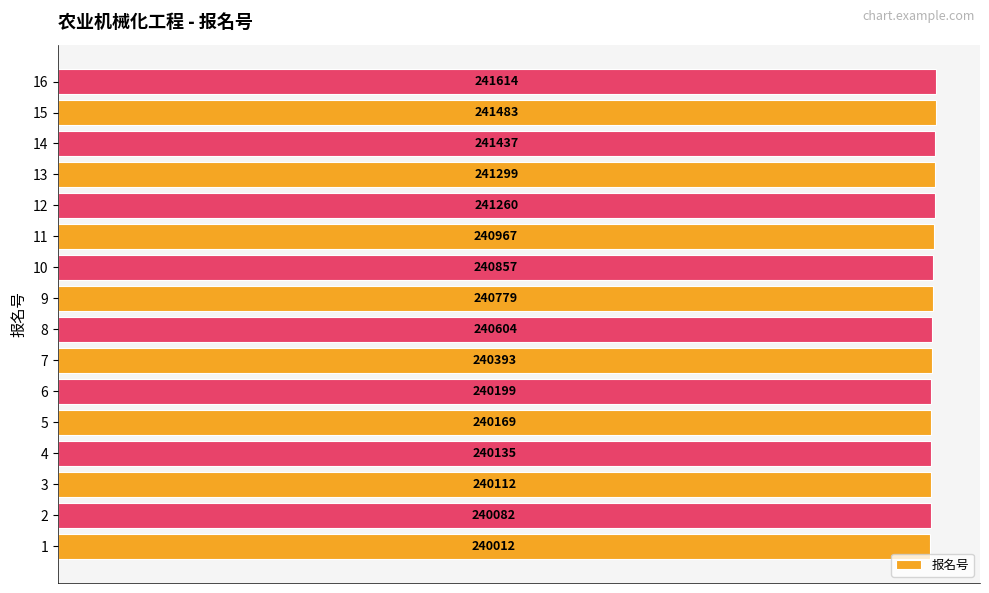

List the labels in order of value, largest first.

16, 15, 14, 13, 12, 11, 10, 9, 8, 7, 6, 5, 4, 3, 2, 1